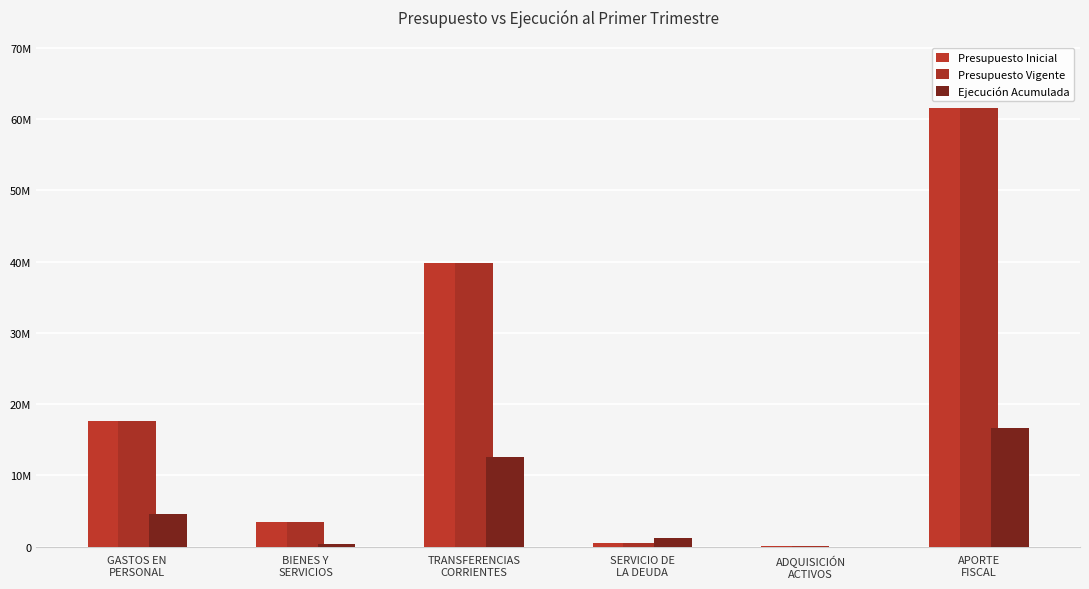

Are the bars horizontal?

No